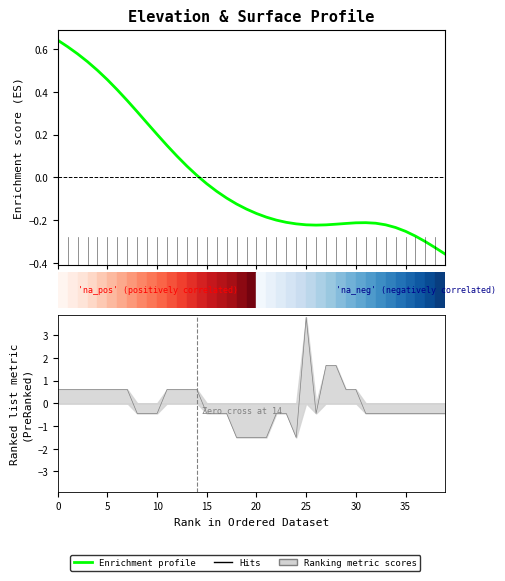

Count the number of categories in the chart.

40